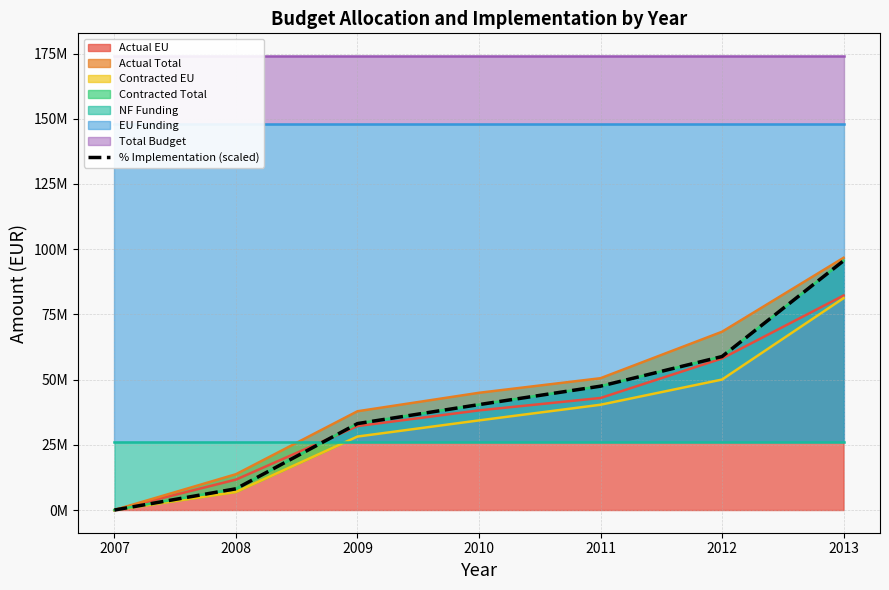

Rank the categories by value from lowest to highest.

2007, 2008, 2009, 2010, 2011, 2012, 2013